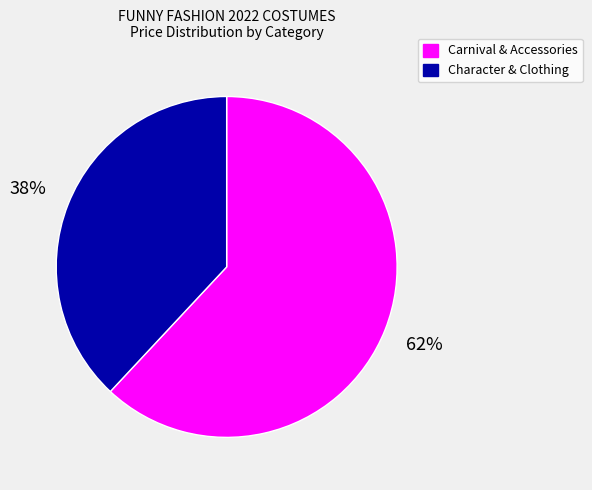

How many slices are in this pie chart?

2